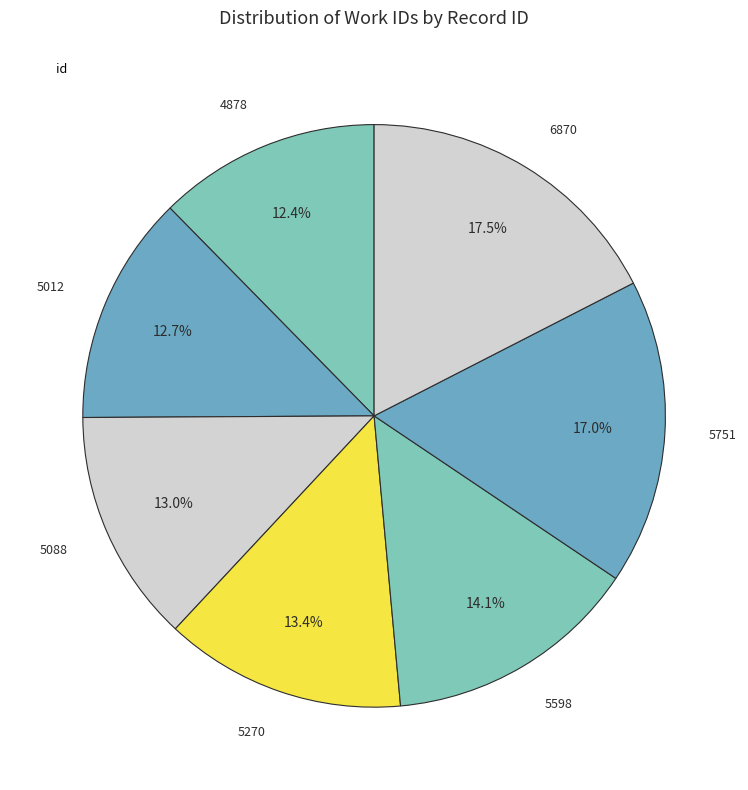

How many slices are in this pie chart?

7